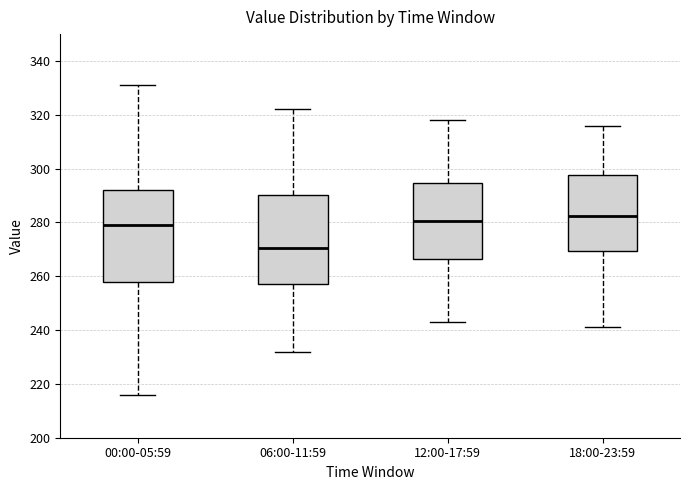

Reading left to right, transcribe this box plot: for each box, give where its median line is, the range the box spans, and where its two whiskers end, as read against the y-axis. The values are not printed on the chart, so give them approximately, as read against the axis.

00:00-05:59: median 280, box 258 to 292, whiskers 216 to 332
06:00-11:59: median 270, box 258 to 290, whiskers 232 to 322
12:00-17:59: median 280, box 266 to 294, whiskers 244 to 318
18:00-23:59: median 282, box 270 to 298, whiskers 242 to 316